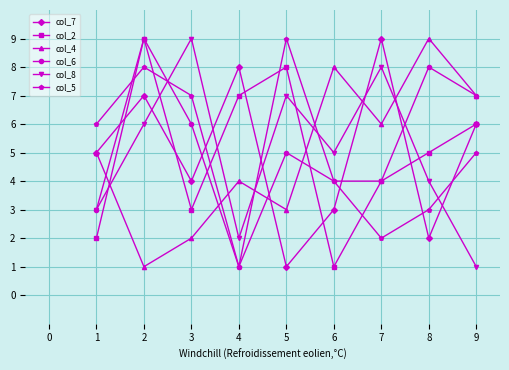

What is the value of the col_2 point at the 1st from the left?

2